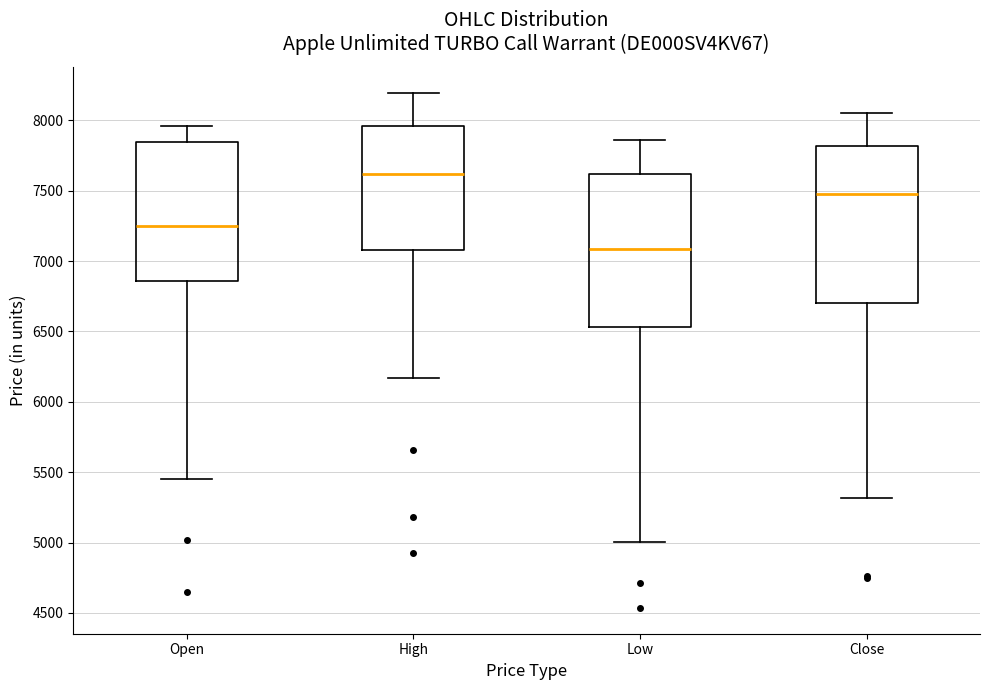

Which box's median line is the lowest?

Low